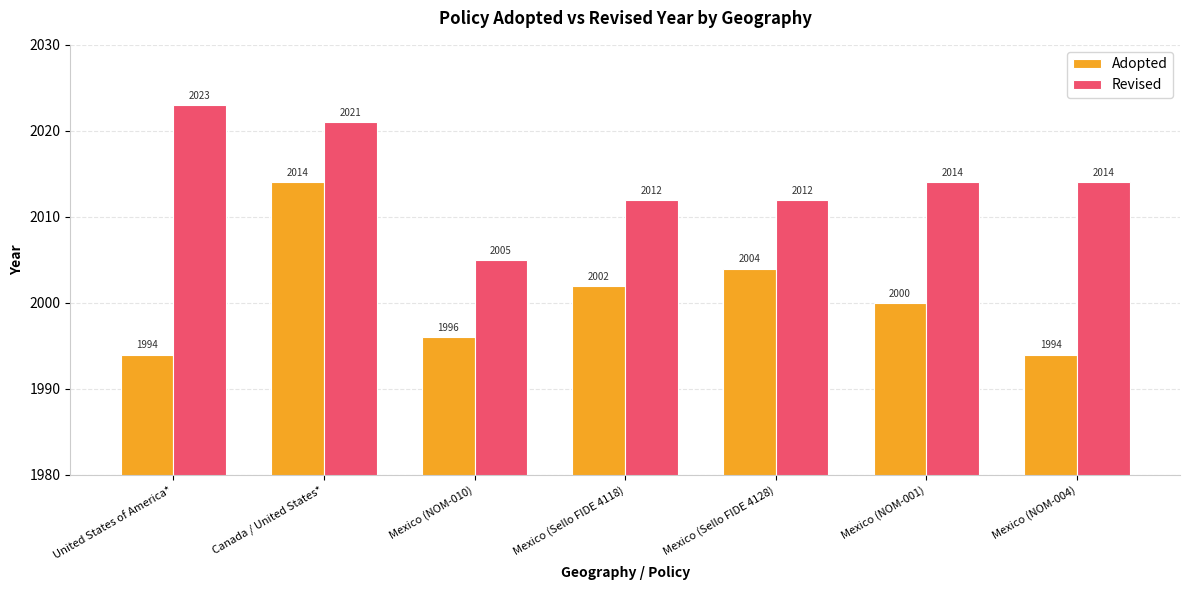

Reading right to left, what are all the values shown in this chart?

Adopted: Mexico (NOM-004)=1994	Mexico (NOM-001)=2000	Mexico (Sello FIDE 4128)=2004	Mexico (Sello FIDE 4118)=2002	Mexico (NOM-010)=1996	Canada / United States*=2014	United States of America*=1994
Revised: Mexico (NOM-004)=2014	Mexico (NOM-001)=2014	Mexico (Sello FIDE 4128)=2012	Mexico (Sello FIDE 4118)=2012	Mexico (NOM-010)=2005	Canada / United States*=2021	United States of America*=2023